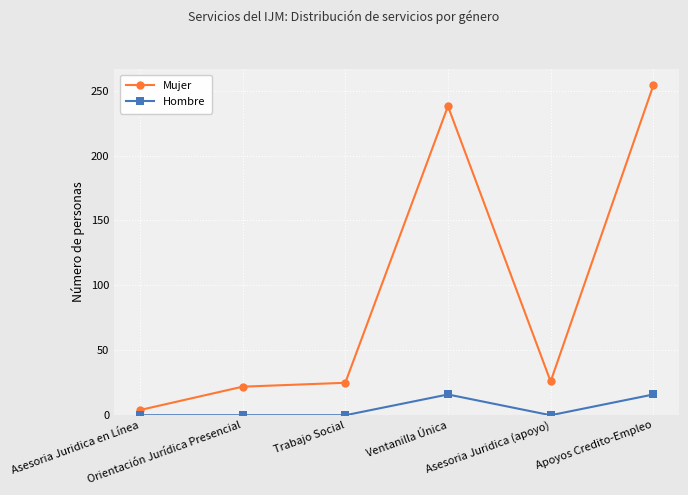

At how many categories does at least one series exceed 201?

2